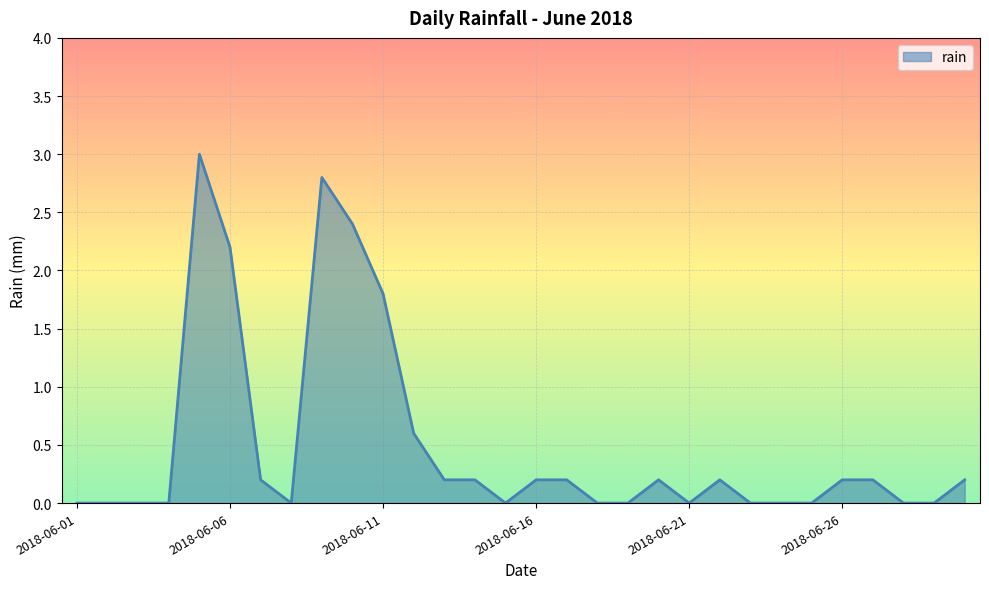

What is the difference between the maximum and minimum values?

3.0